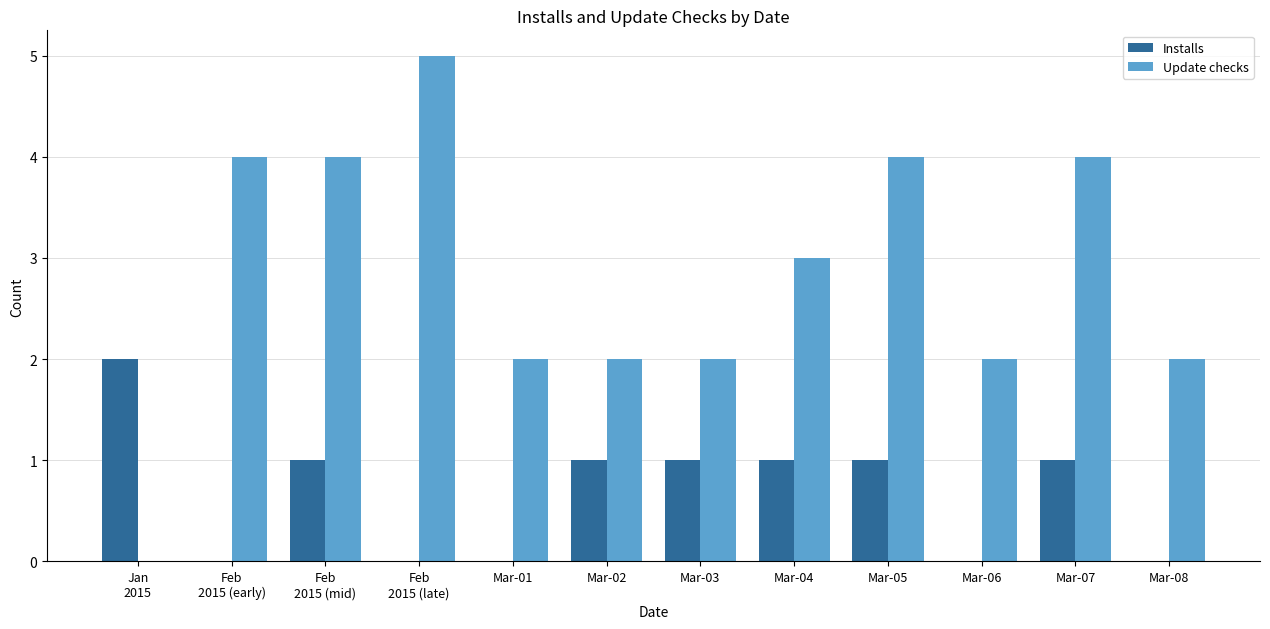

Reading left to right, transcribe all the data shown in this chart.

Installs: 2	0	1	0	0	1	1	1	1	0	1	0
Update checks: 0	4	4	5	2	2	2	3	4	2	4	2